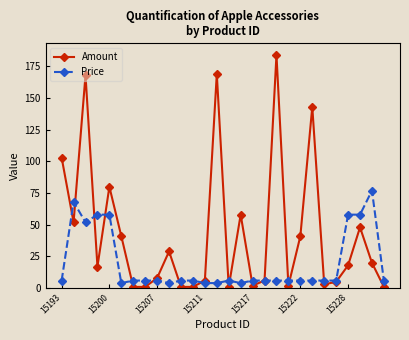

How many interior local peaks does the Amount series have?

8